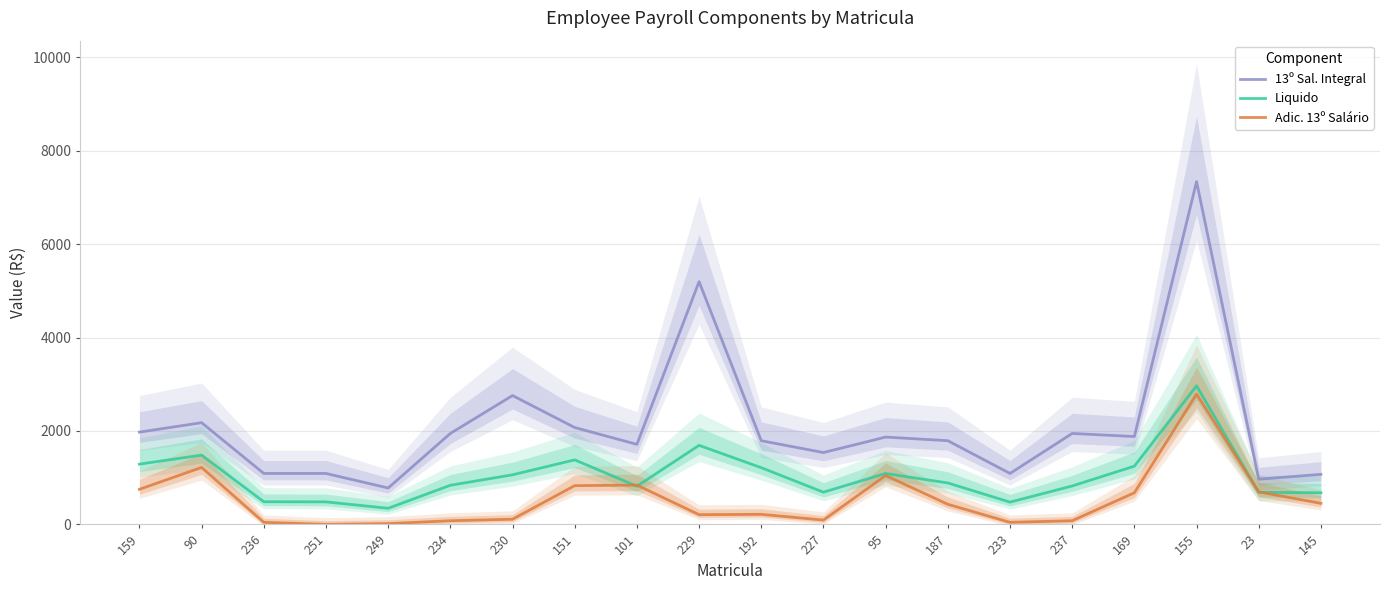

How many values in the 13º Sal. Integral series exceed 1869?

10